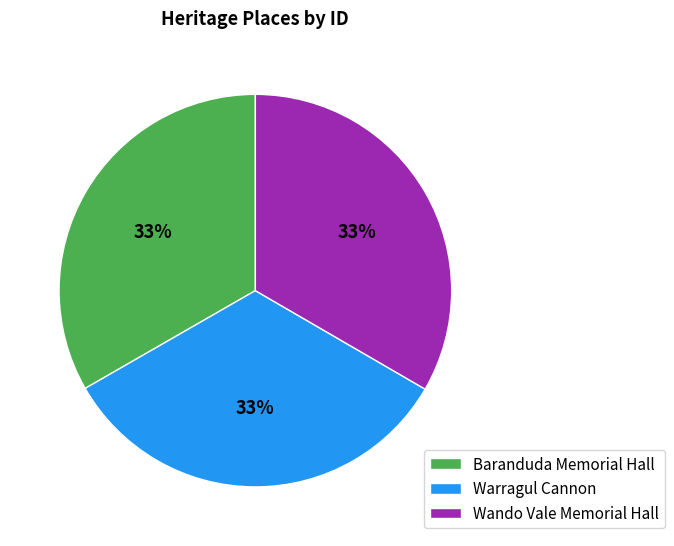

Do Warragul Cannon and Wando Vale Memorial Hall together represent more than half of the pie?

Yes